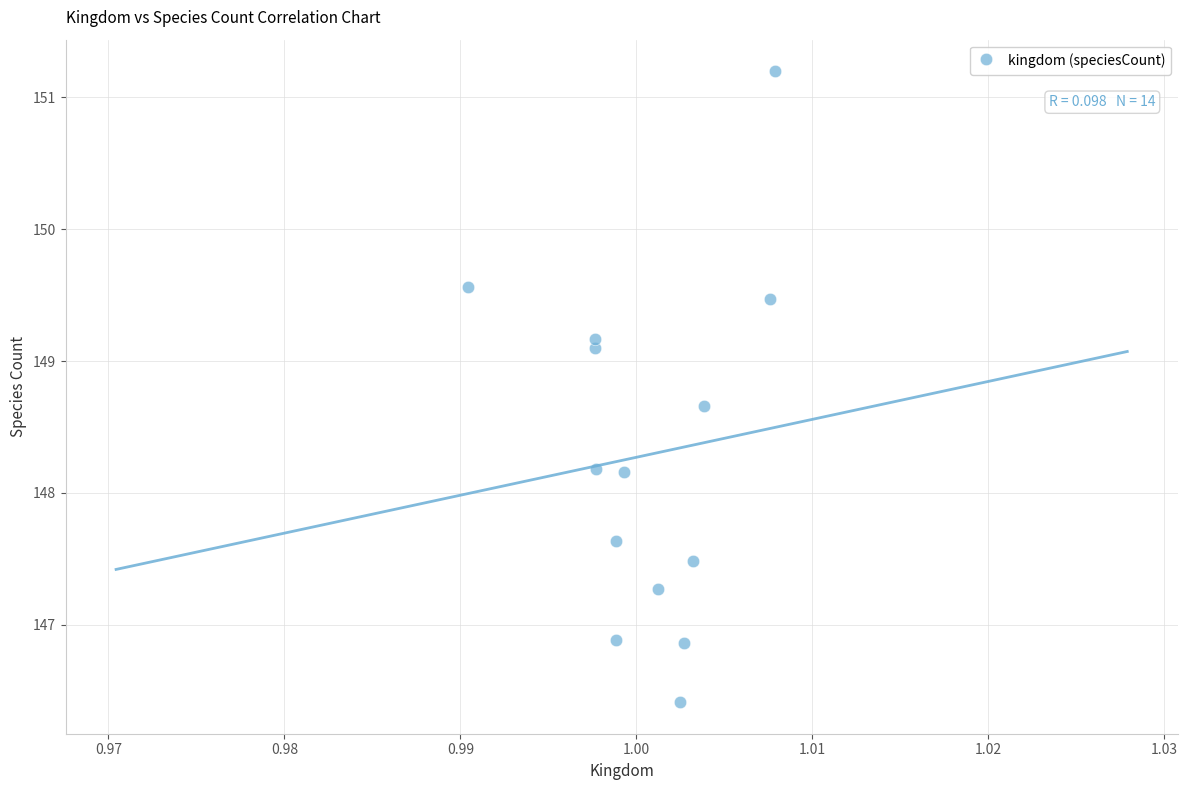

What is the range of Y values (max minus min)?

4.8